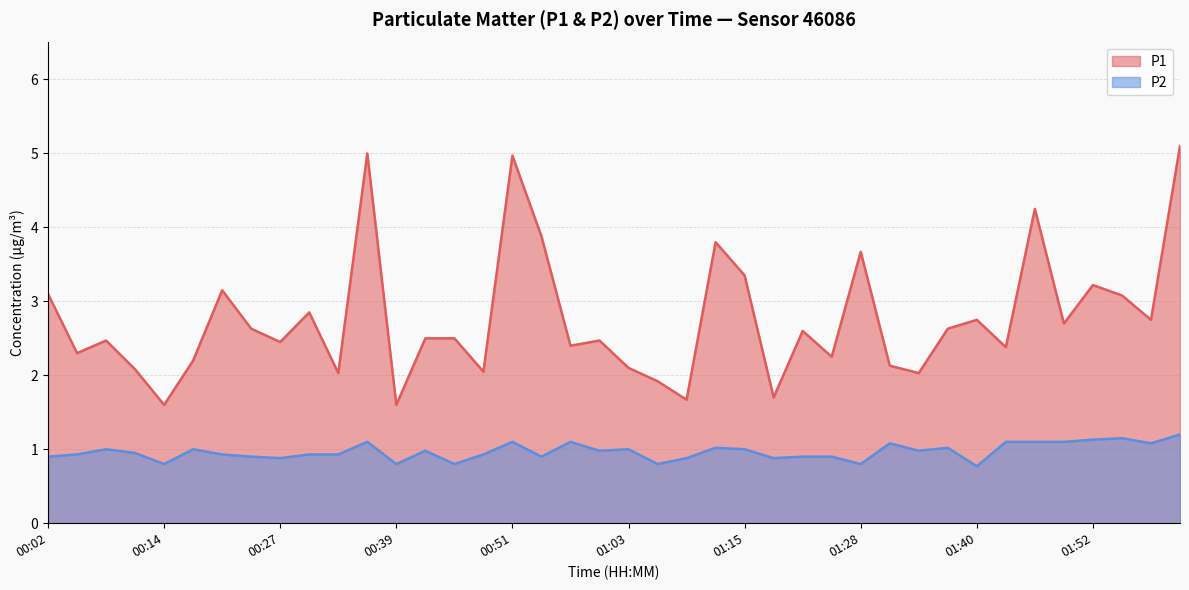

What are all the series names shown in the legend?

P1, P2